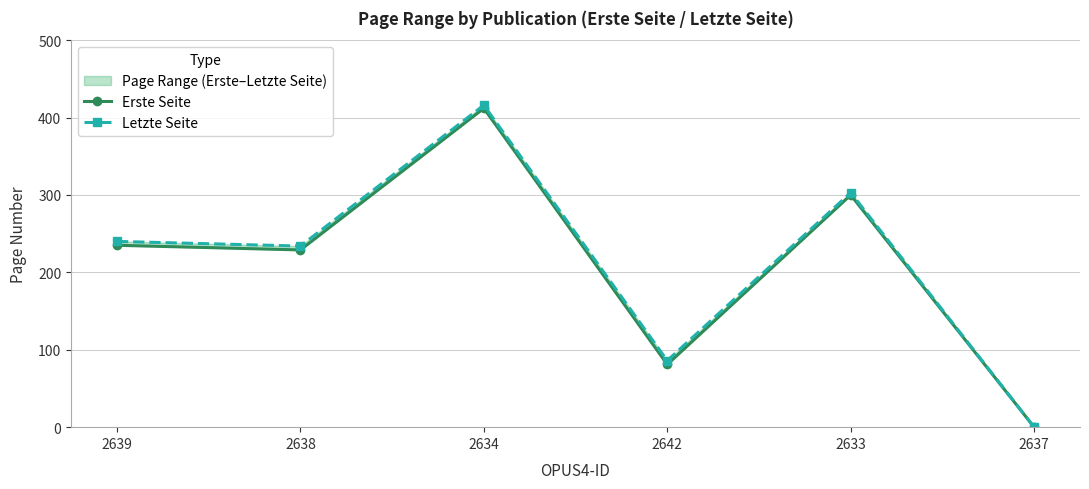

What is the difference between the Letzte Seite values at 2638 and 2637?

234